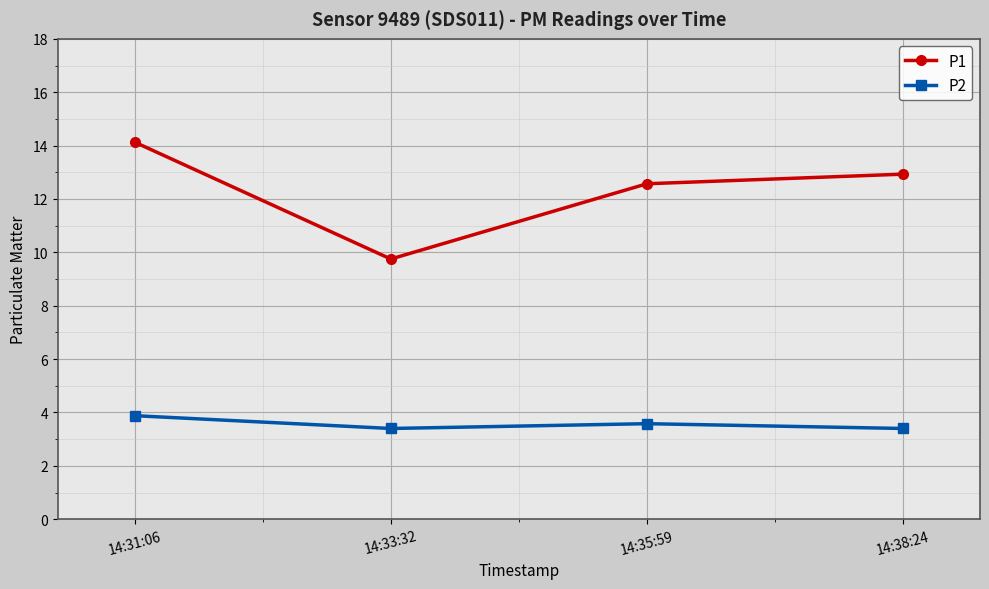

Does the chart display data point markers on the line(s)?

Yes